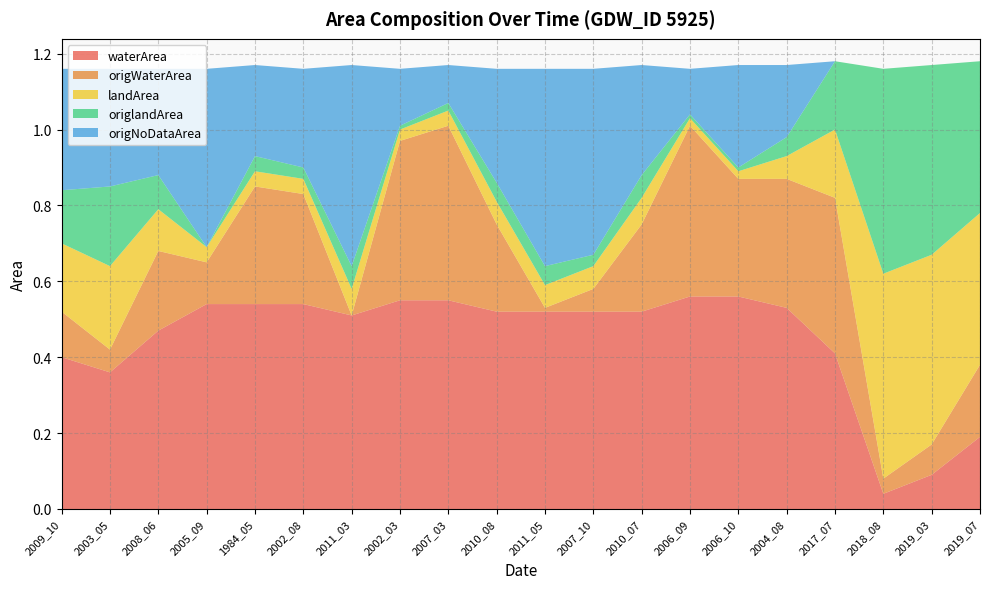

Reading right to left, what are all the values shown in this chart?

waterArea: 0.2	0.1	0.0	0.4	0.5	0.6	0.6	0.5	0.5	0.5	0.5	0.6	0.6	0.5	0.5	0.5	0.5	0.5	0.4	0.4
origWaterArea: 0.2	0.1	0.0	0.4	0.3	0.3	0.5	0.2	0.1	0.0	0.2	0.5	0.4	0.0	0.3	0.3	0.1	0.2	0.1	0.1
landArea: 0.4	0.5	0.5	0.2	0.1	0.0	0.0	0.1	0.1	0.1	0.1	0.0	0.0	0.1	0.0	0.0	0.0	0.1	0.2	0.2
origlandArea: 0.4	0.5	0.5	0.2	0.1	0.0	0.0	0.1	0.0	0.1	0.1	0.0	0.0	0.1	0.0	0.0	0.0	0.1	0.2	0.1
origNoDataArea: 0.0	0.0	0.0	0.0	0.2	0.3	0.1	0.3	0.5	0.5	0.3	0.1	0.1	0.5	0.3	0.2	0.5	0.3	0.3	0.3